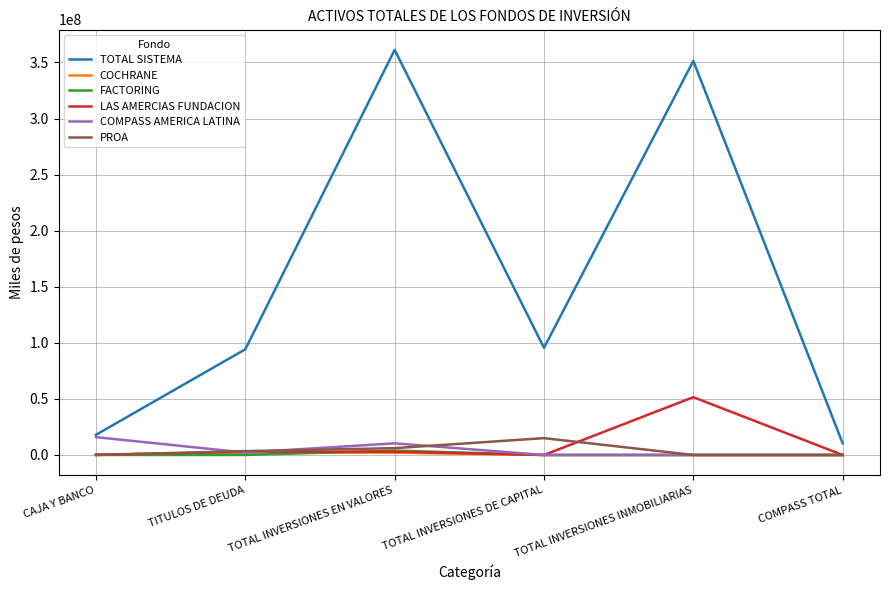

How many distinct data groups are displayed?

6